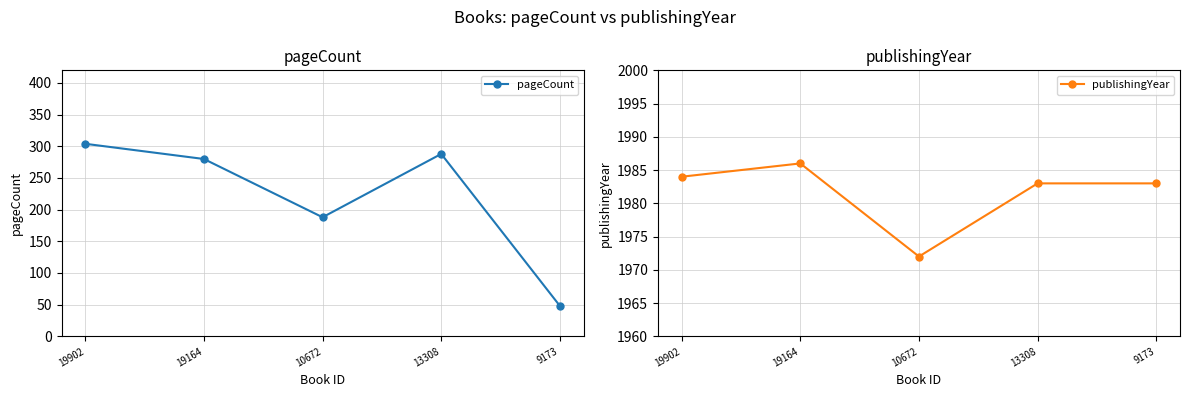

In pageCount, how many points are higher than both neighbors (excluding endpoints)?

1